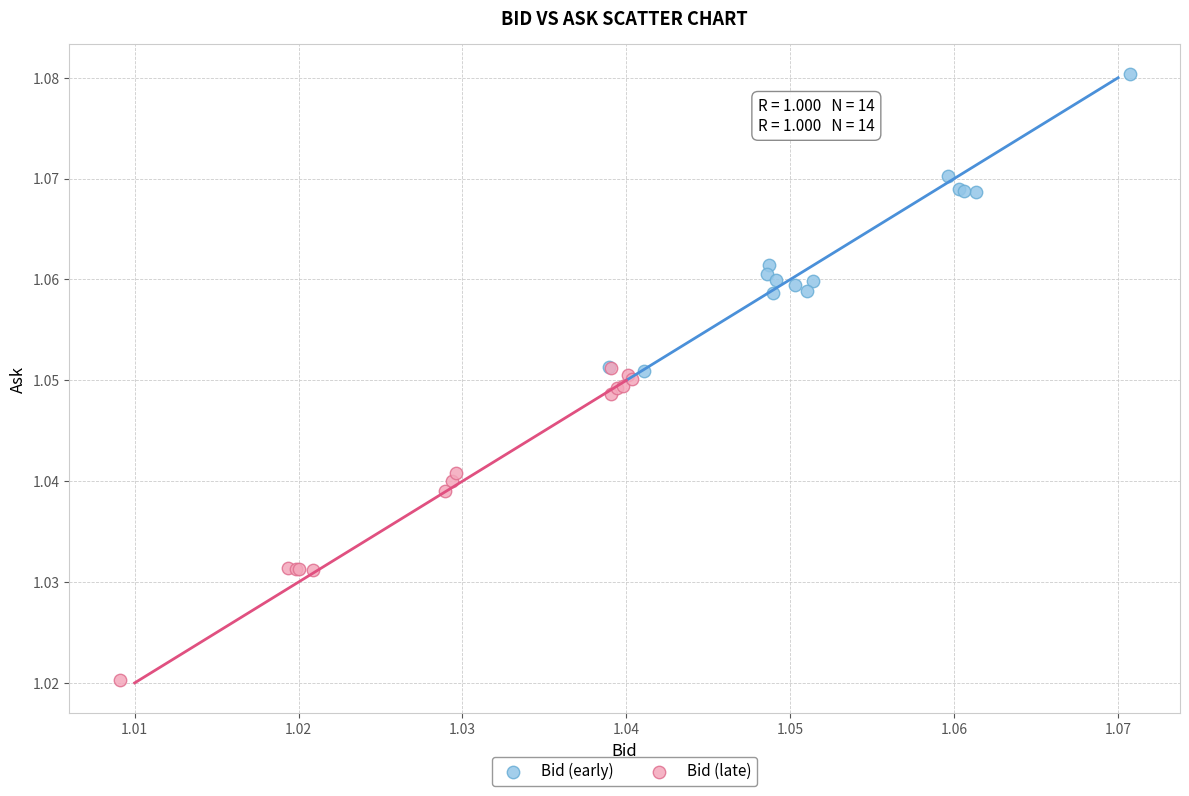

Which series reaches the minimum Y coordinate?

Bid (late)